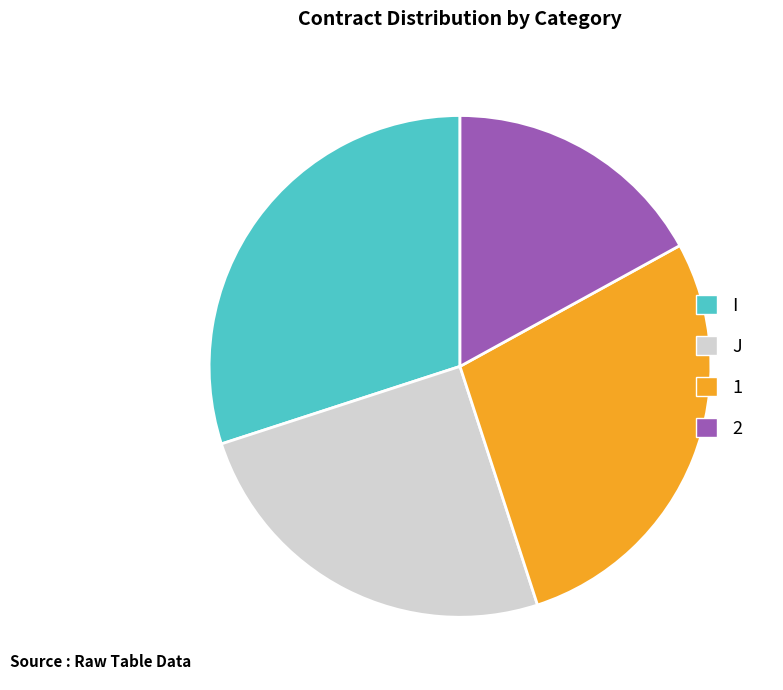

Count the number of slices in the pie.

4